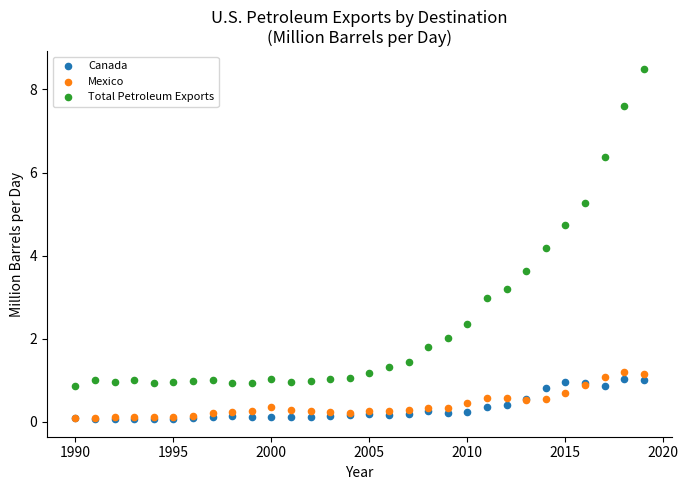

What are all the series names shown in the legend?

Canada, Mexico, Total Petroleum Exports